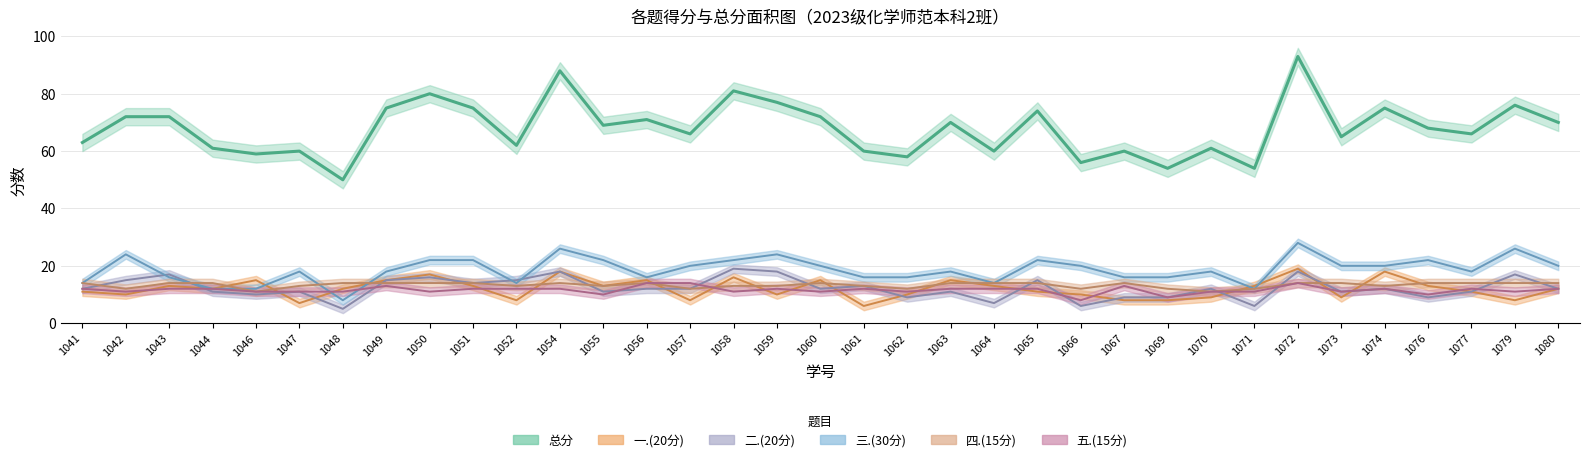

Which series ends up on top after the final intersection of 五.(15分) and 一.(20分)?

五.(15分)